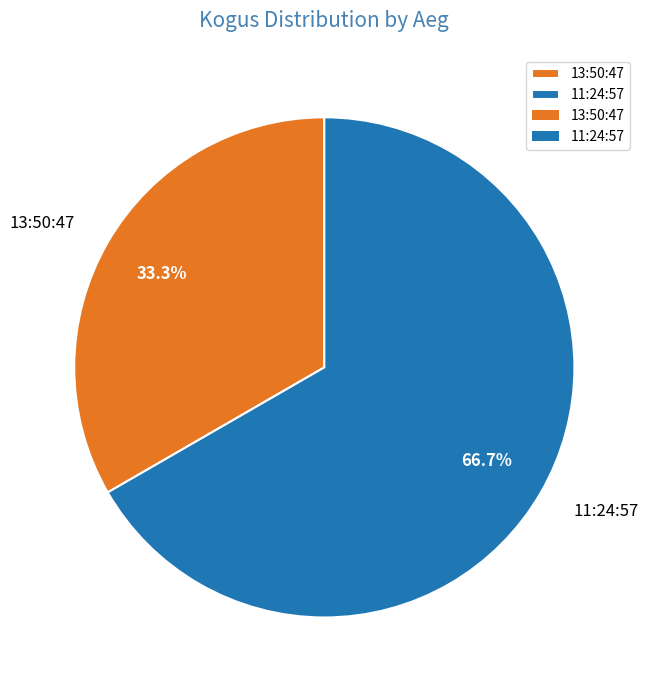

What is the smallest slice in the pie chart?

13:50:47